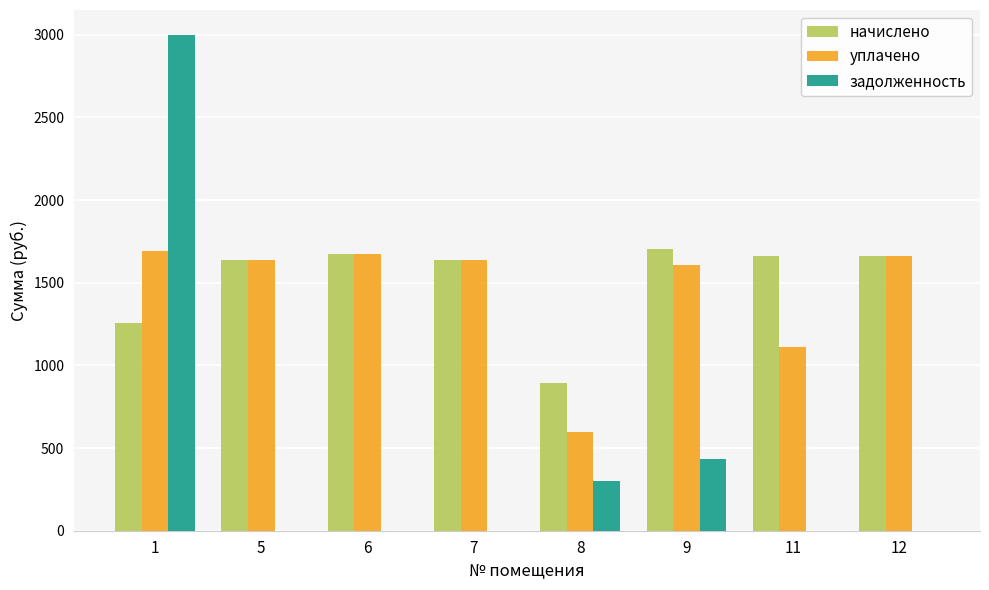

What is the sum of all задолженность values?

3730.2